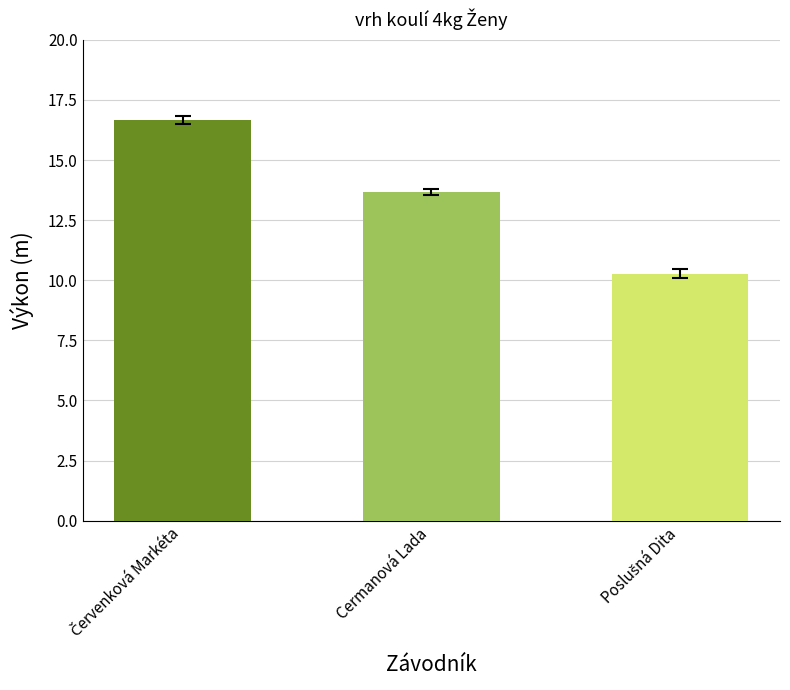

What is the maximum value shown in the chart?

16.7